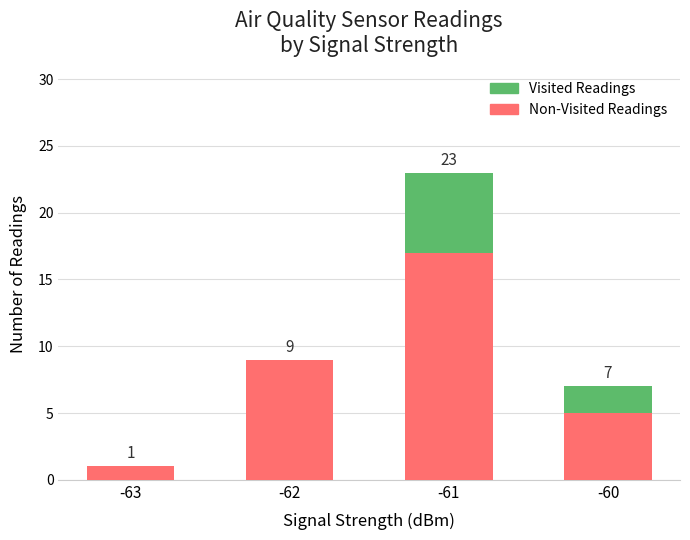

At which category is the sum across all series the highest?

-61